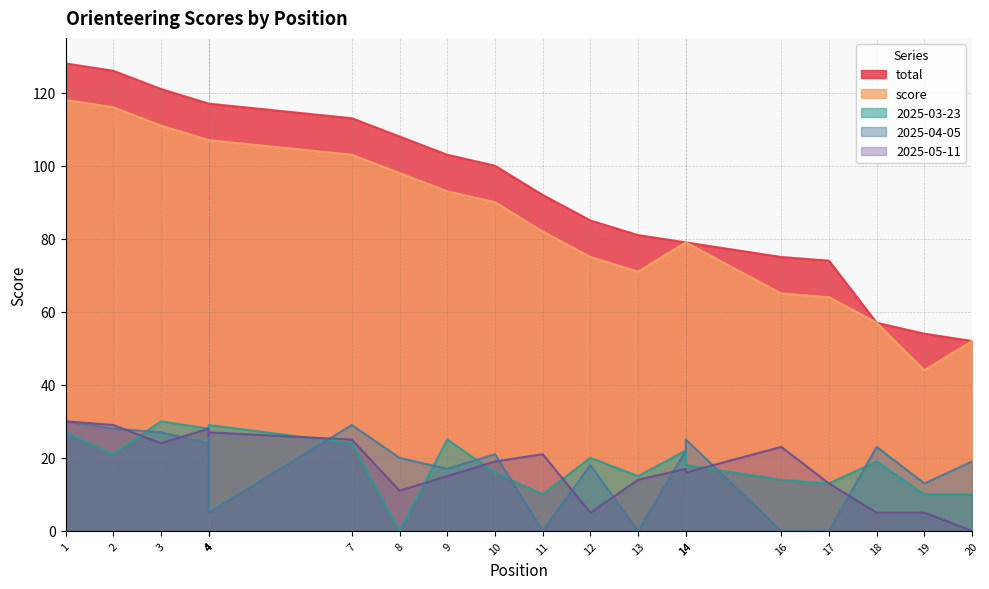

Which has a higher value, 19 or 20?

19